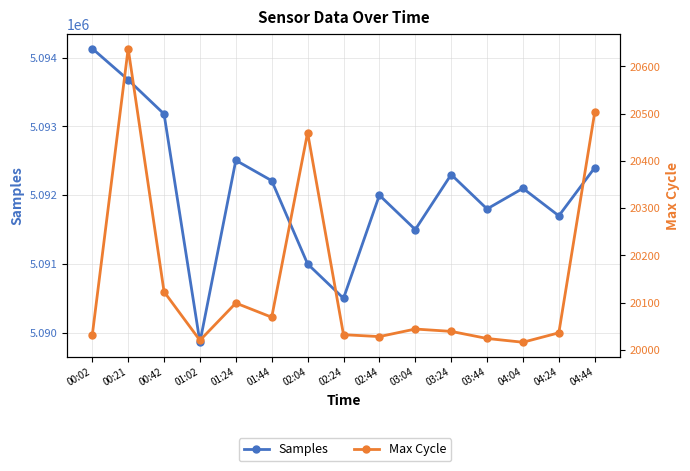

Rank the series at 03:44 from highest to lowest value.

Samples, Max Cycle